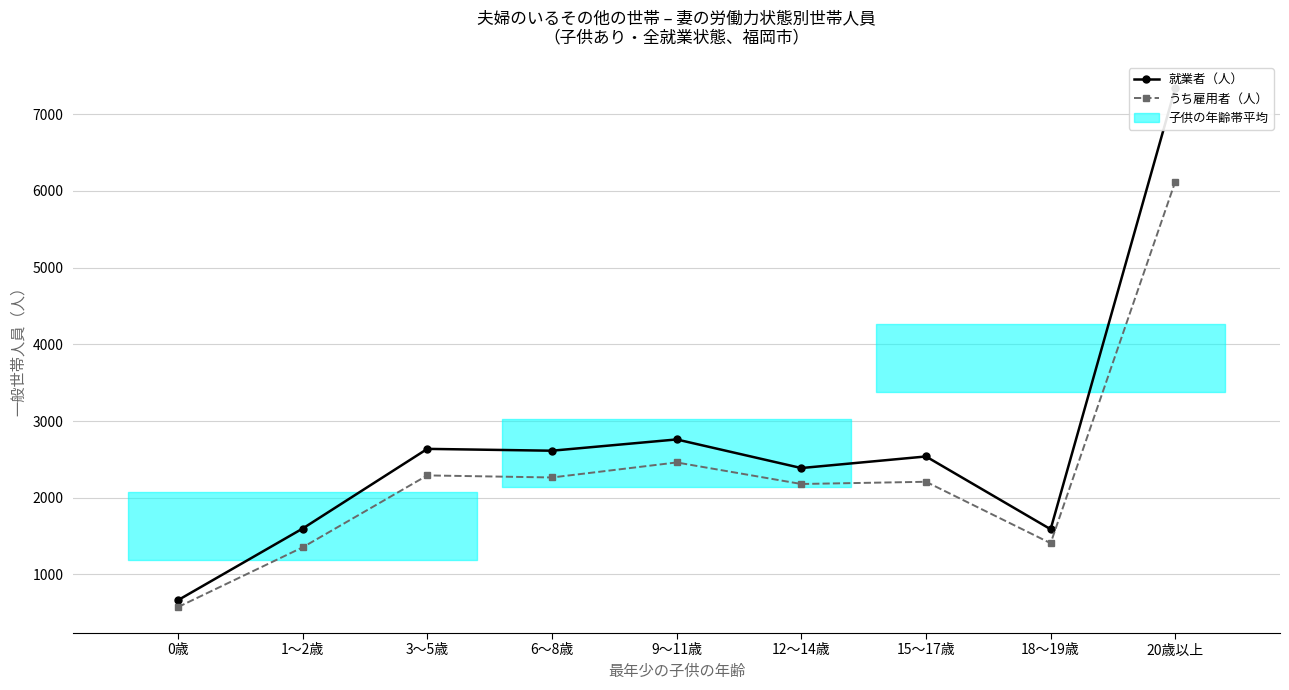

Which series changed the most between 18～19歳 and 20歳以上?

就業者（人）